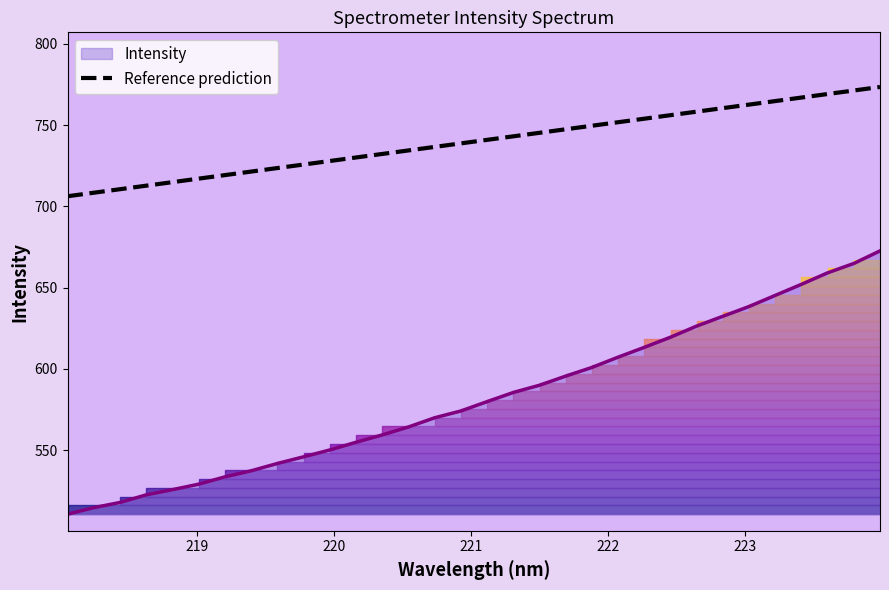

How many lines are shown in the chart?

1